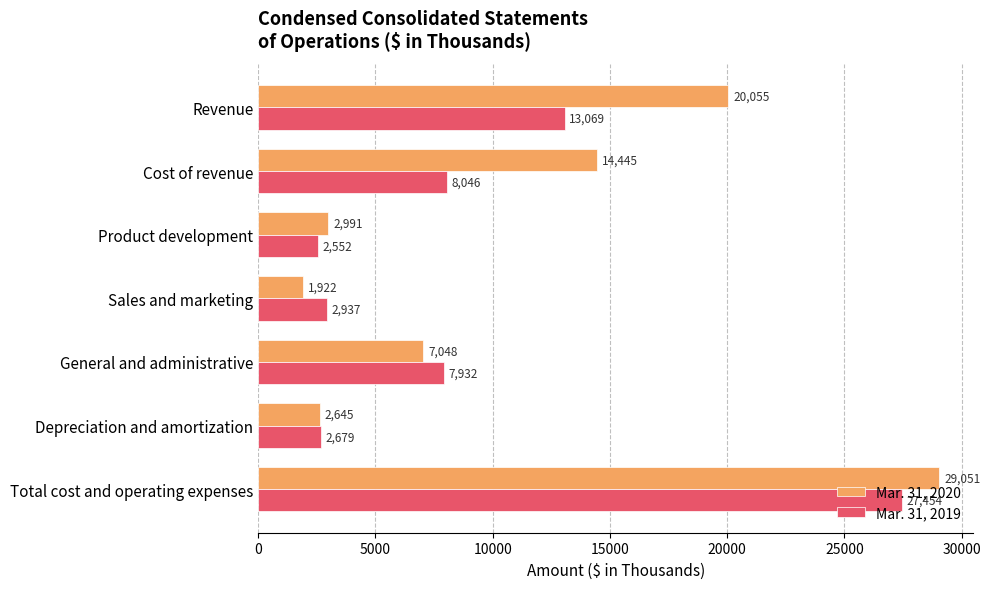

What is the sum of all Mar. 31, 2019 values?

64669